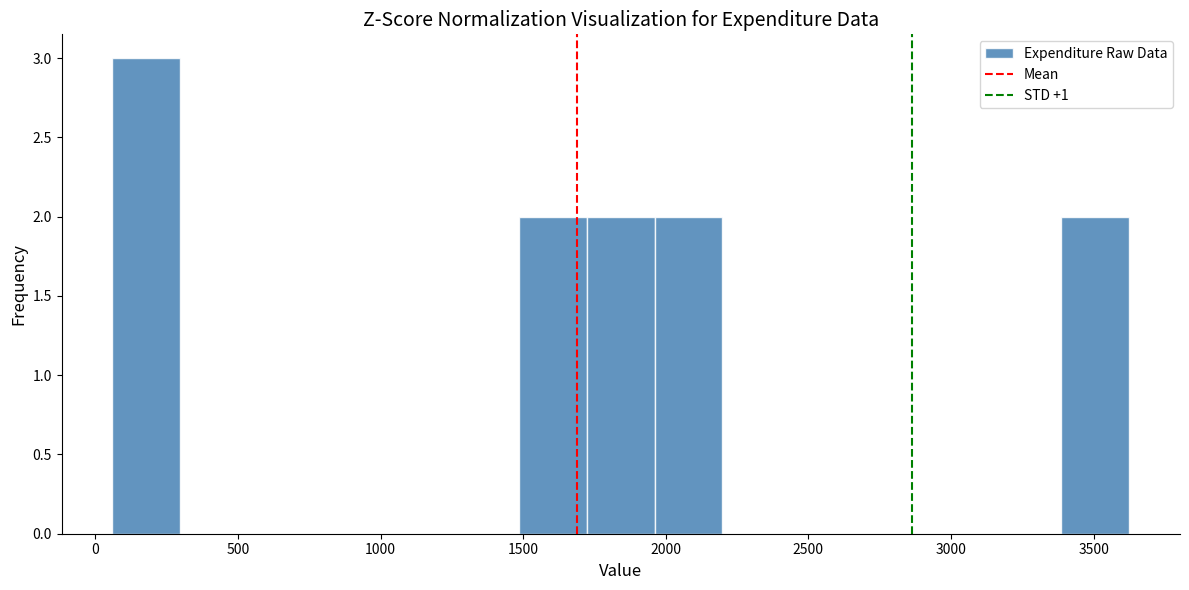

What is the height of the bar covering 3400 to 3600 on the x-axis? Neither the bar edges nor the heights are printed on the chart, so give them approximately, as read against the axes.

2